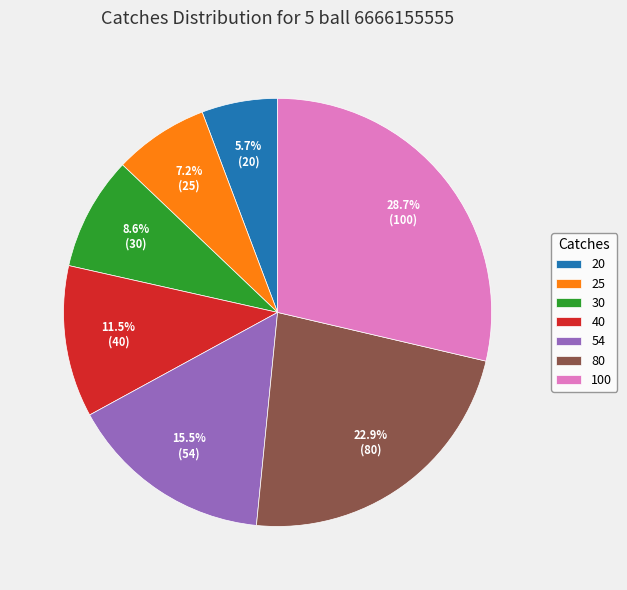

How many segments does this pie chart have?

7